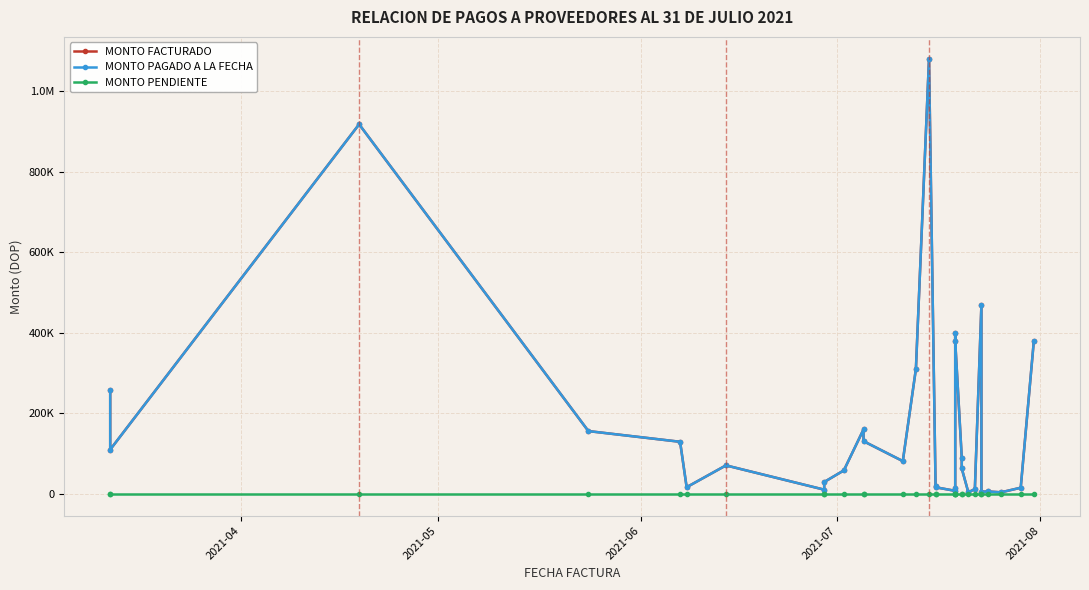

True or false: MONTO PENDIENTE and MONTO FACTURADO cross at least once.

False